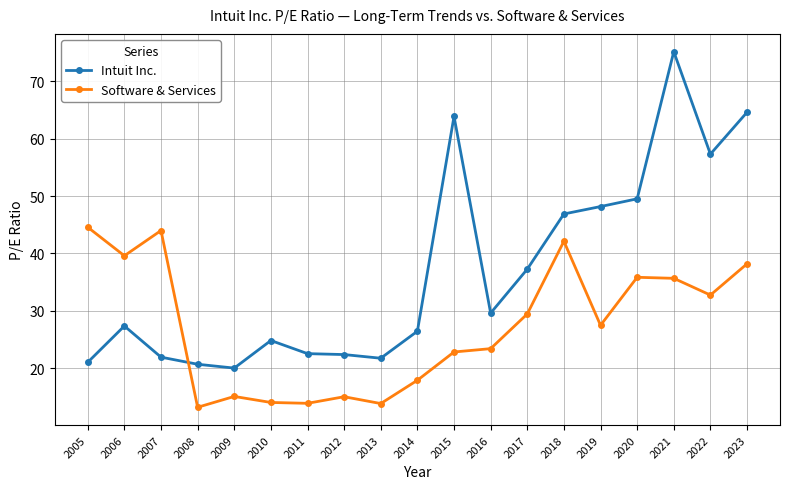

What is the value of the Intuit Inc. point at the 4th from the left?

20.7